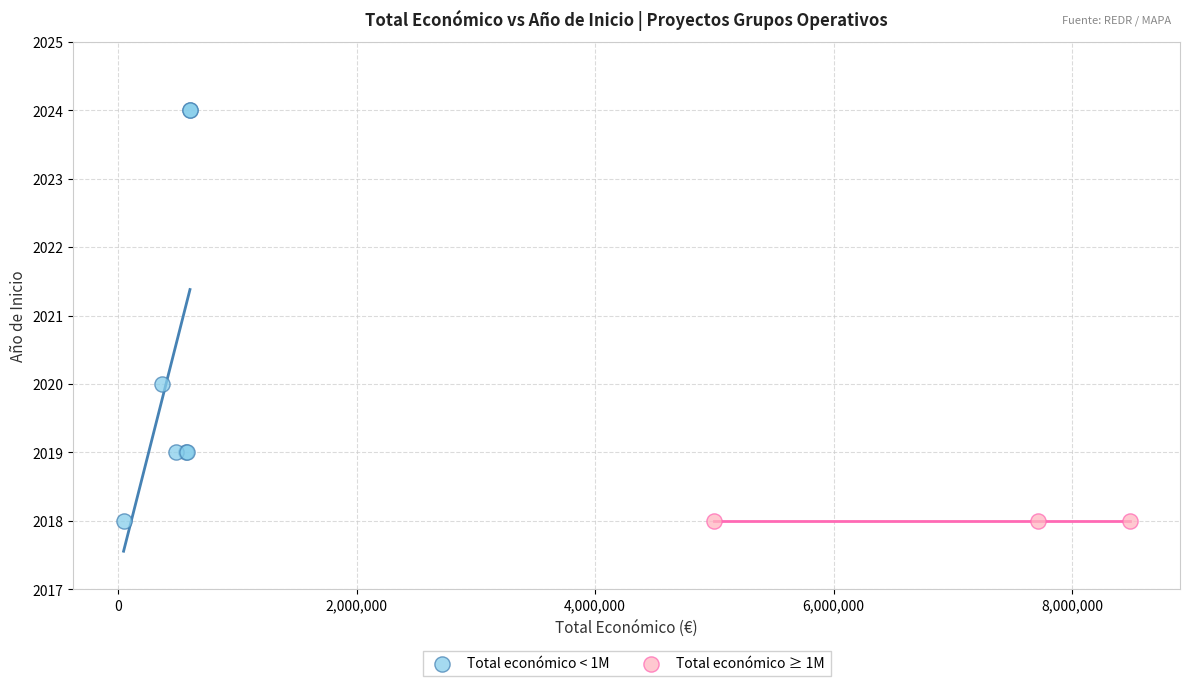

Which series contains the highest Y value?

Total económico < 1M